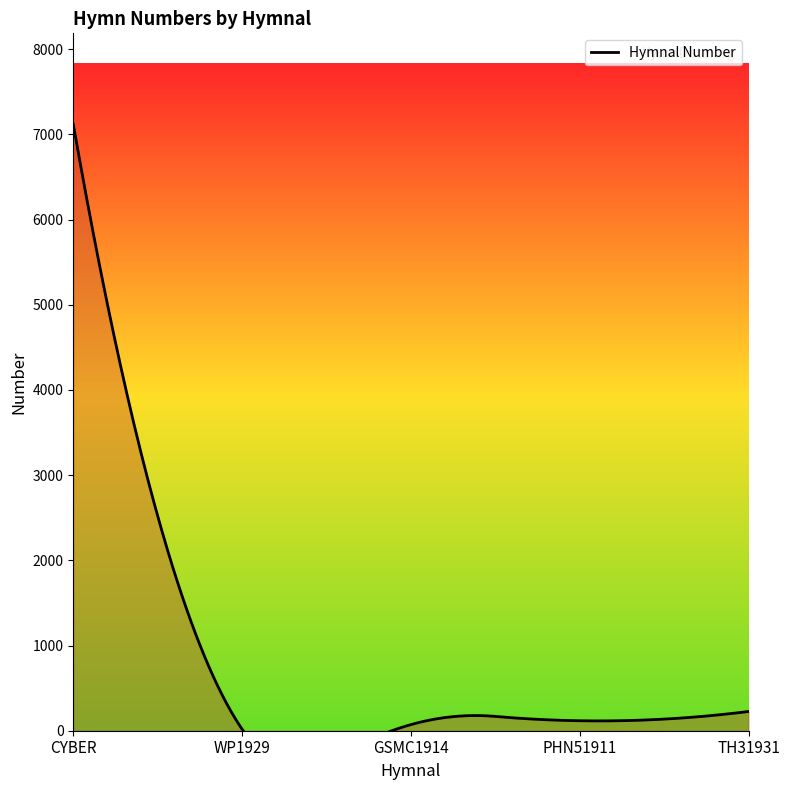

What is the sum of all values?

7552